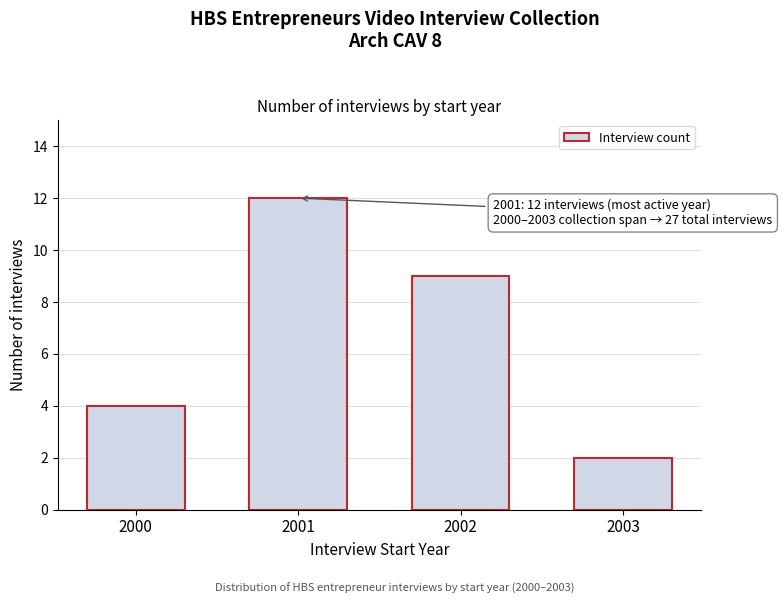

Reading left to right, transcribe all the data shown in this chart.

2000=4	2001=12	2002=9	2003=2